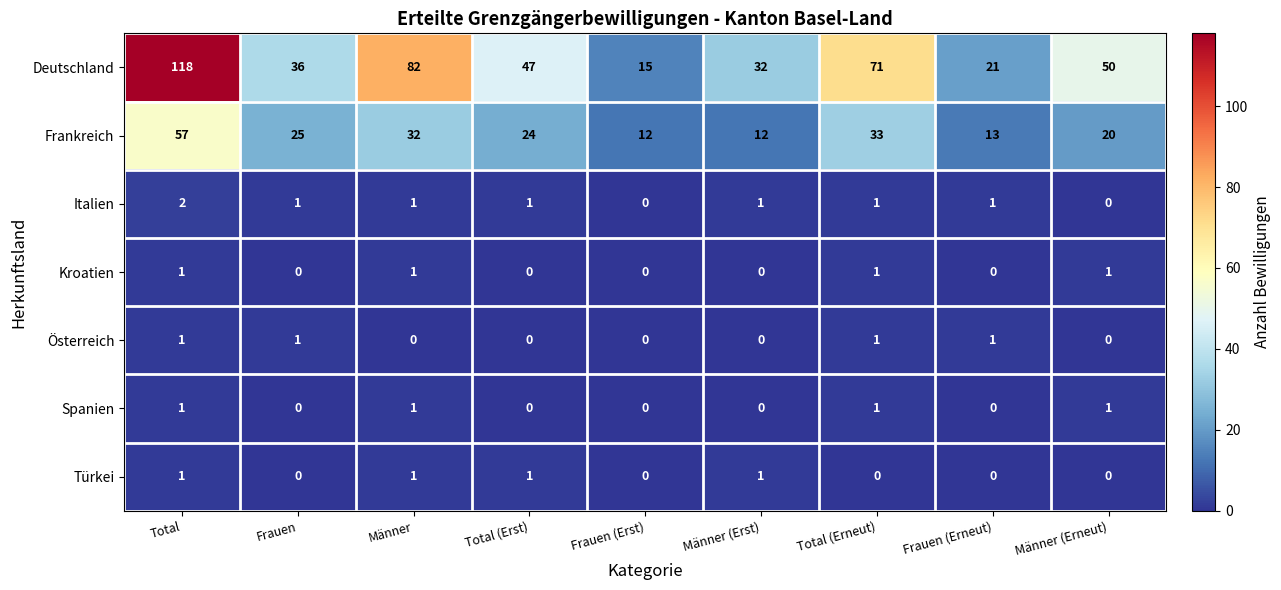

List the labels in order of Deutschland value, largest first.

Total, Männer, Total (Erneut), Männer (Erneut), Total (Erst), Frauen, Männer (Erst), Frauen (Erneut), Frauen (Erst)